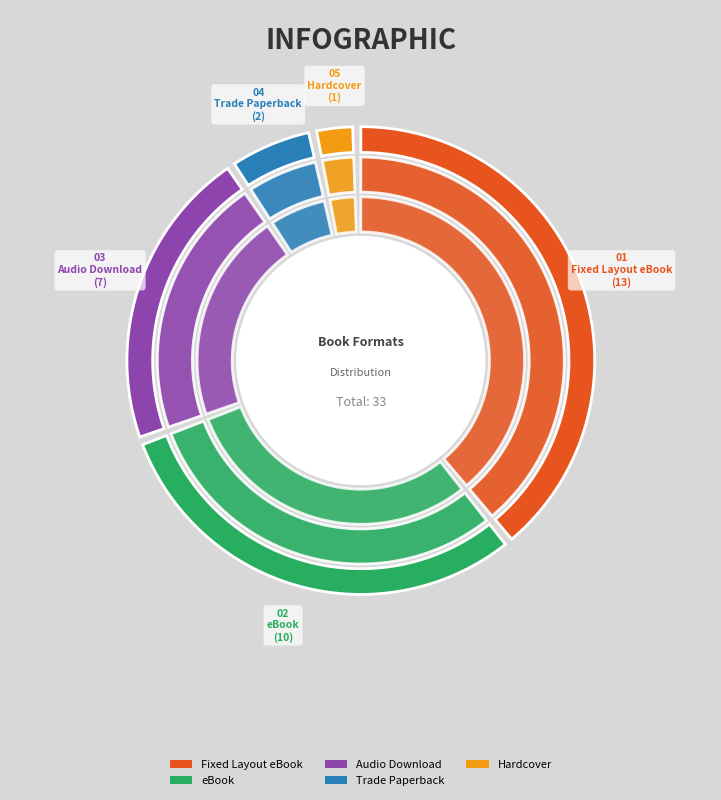

Does eBook represent more than half of the total?

No